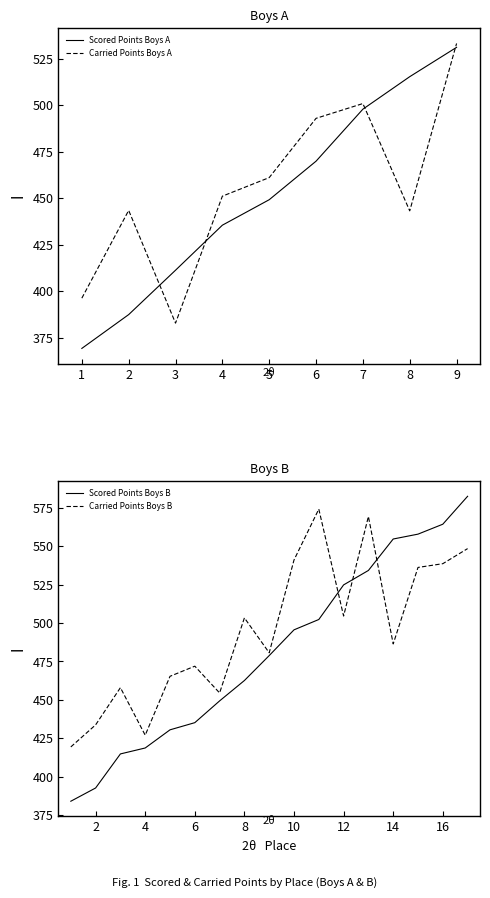

How many data points in Carried Points Boys A are less than 451?

4